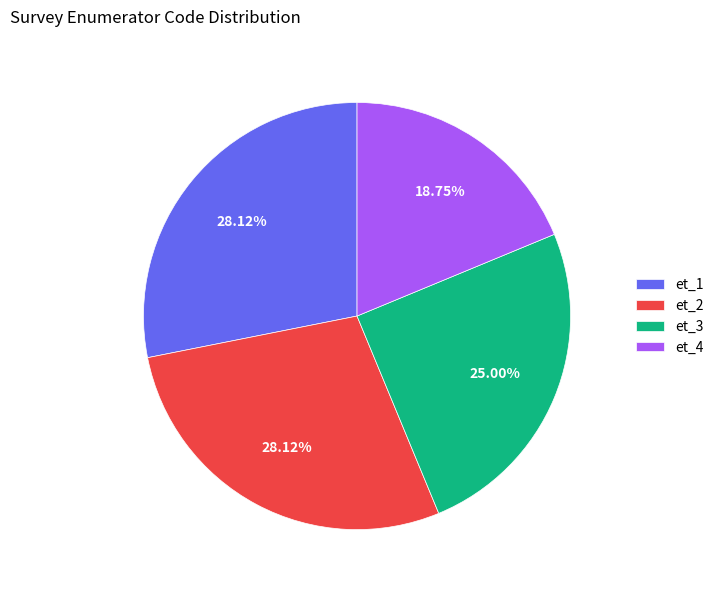

What is the total percentage of et_4 and et_2?

46.9%